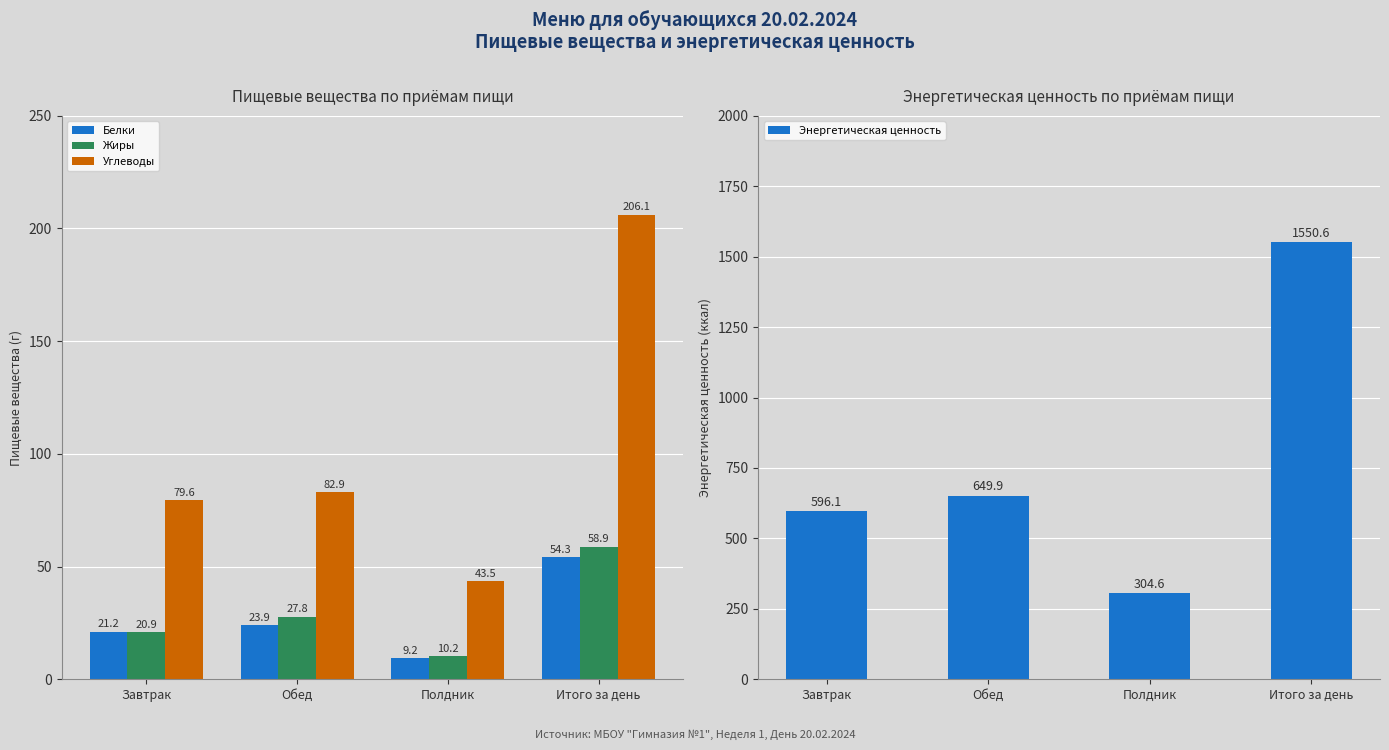

What is the minimum value shown in the chart?

9.2